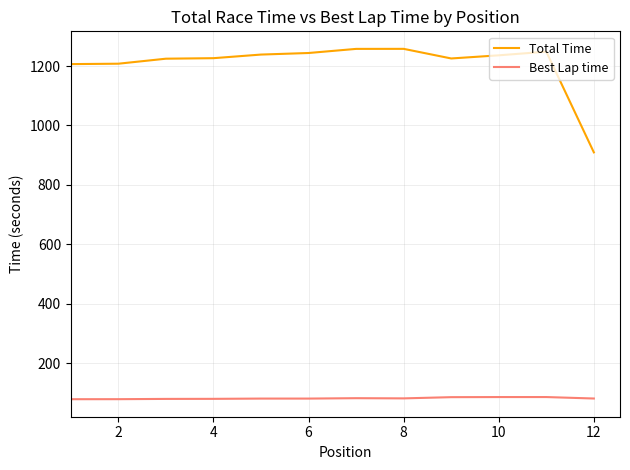

What is the highest value of the Total Time series?

1257.7